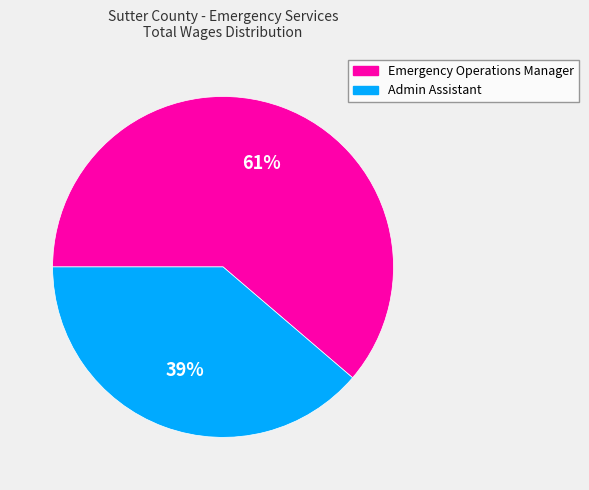

Does any single category account for the majority?

Yes